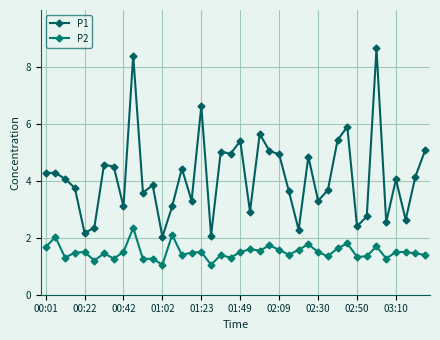

Reading right to left, extract all data points from this chart.

P1: 5.1	4.2	2.6	4.0	2.5	8.7	2.8	2.4	5.9	5.4	3.7	3.3	4.8	2.3	3.6	4.9	5.0	5.7	2.9	5.4	5.0	5.0	2.1	6.6	3.3	4.4	3.1	2.0	3.9	3.6	8.4	3.1	4.5	4.6	2.4	2.2	3.8	4.1	4.3	4.3
P2: 1.4	1.4	1.5	1.5	1.3	1.7	1.4	1.3	1.8	1.6	1.4	1.5	1.8	1.6	1.4	1.6	1.7	1.6	1.6	1.5	1.3	1.4	1.1	1.5	1.5	1.4	2.1	1.1	1.3	1.2	2.4	1.5	1.3	1.4	1.2	1.5	1.5	1.3	2.0	1.7